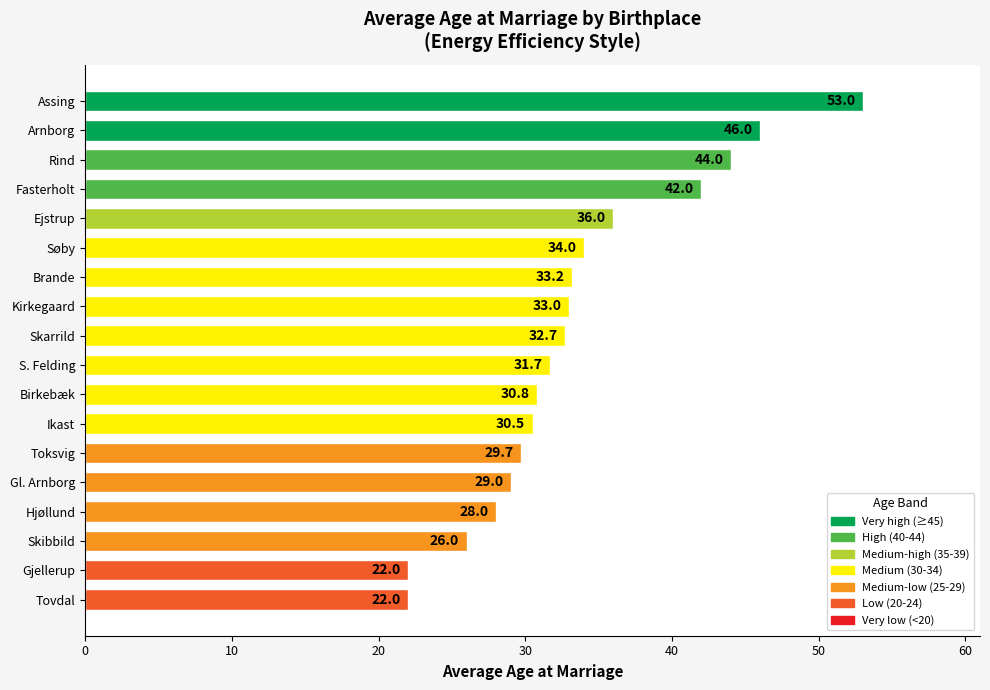

How many distinct data groups are displayed?

1